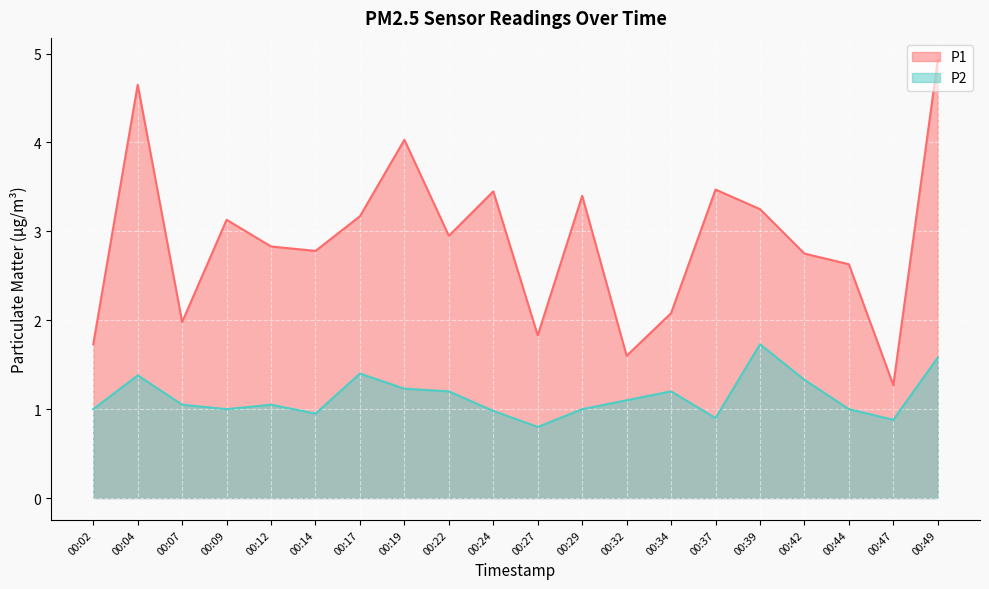

Reading left to right, transcribe all the data shown in this chart.

P1: 00:02=1.7	00:04=4.7	00:07=2.0	00:09=3.1	00:12=2.8	00:14=2.8	00:17=3.2	00:19=4.0	00:22=3.0	00:24=3.5	00:27=1.8	00:29=3.4	00:32=1.6	00:34=2.1	00:37=3.5	00:39=3.2	00:42=2.8	00:44=2.6	00:47=1.3	00:49=4.9
P2: 00:02=1.0	00:04=1.4	00:07=1.1	00:09=1.0	00:12=1.1	00:14=0.9	00:17=1.4	00:19=1.2	00:22=1.2	00:24=1.0	00:27=0.8	00:29=1.0	00:32=1.1	00:34=1.2	00:37=0.9	00:39=1.7	00:42=1.3	00:44=1.0	00:47=0.9	00:49=1.6